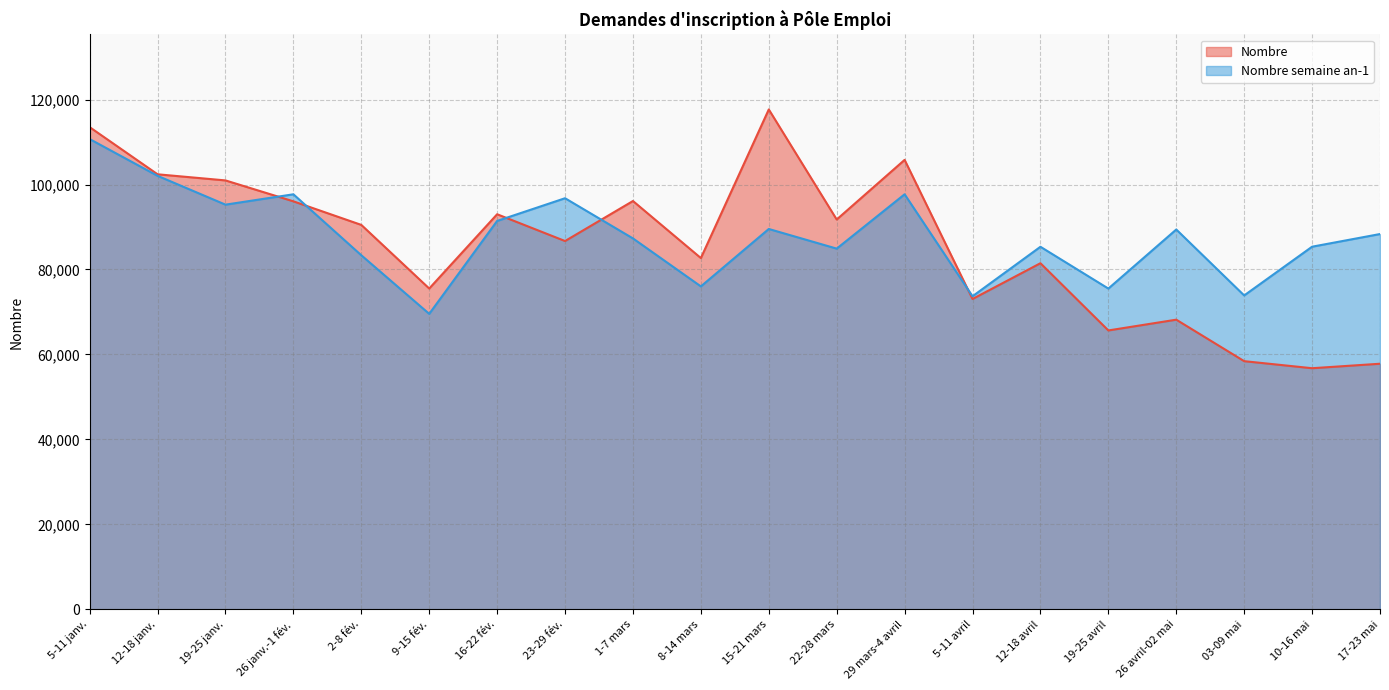

Where is the first local maximum for Nombre semaine an-1?

26 janv.-1 fév.